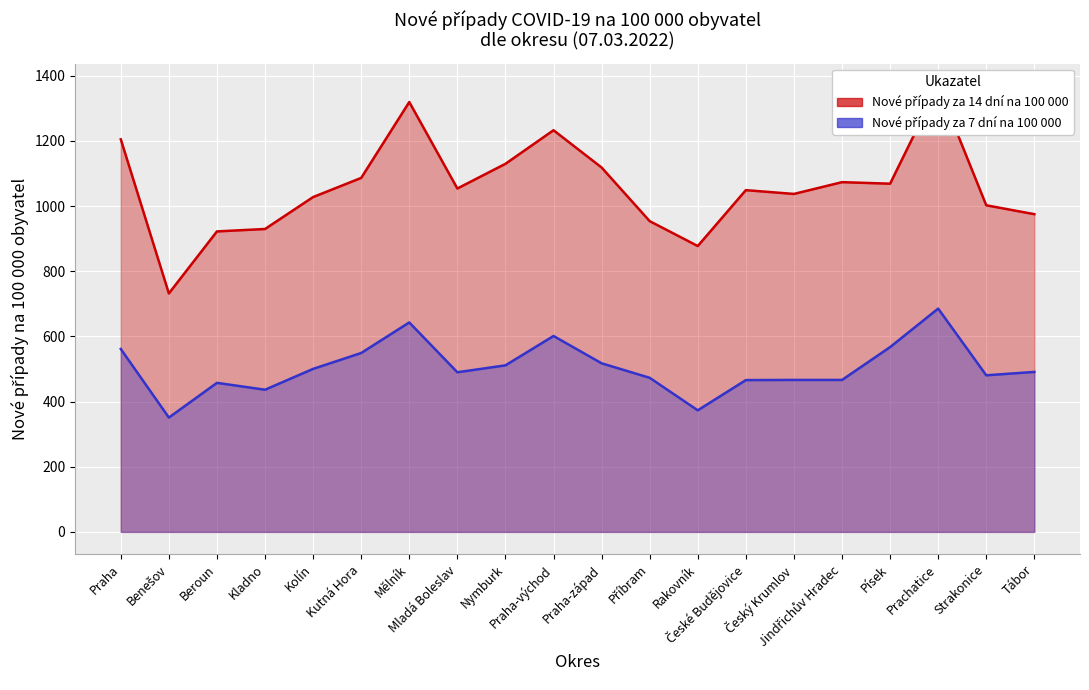

What is the total value across all series at Písek?

1635.7